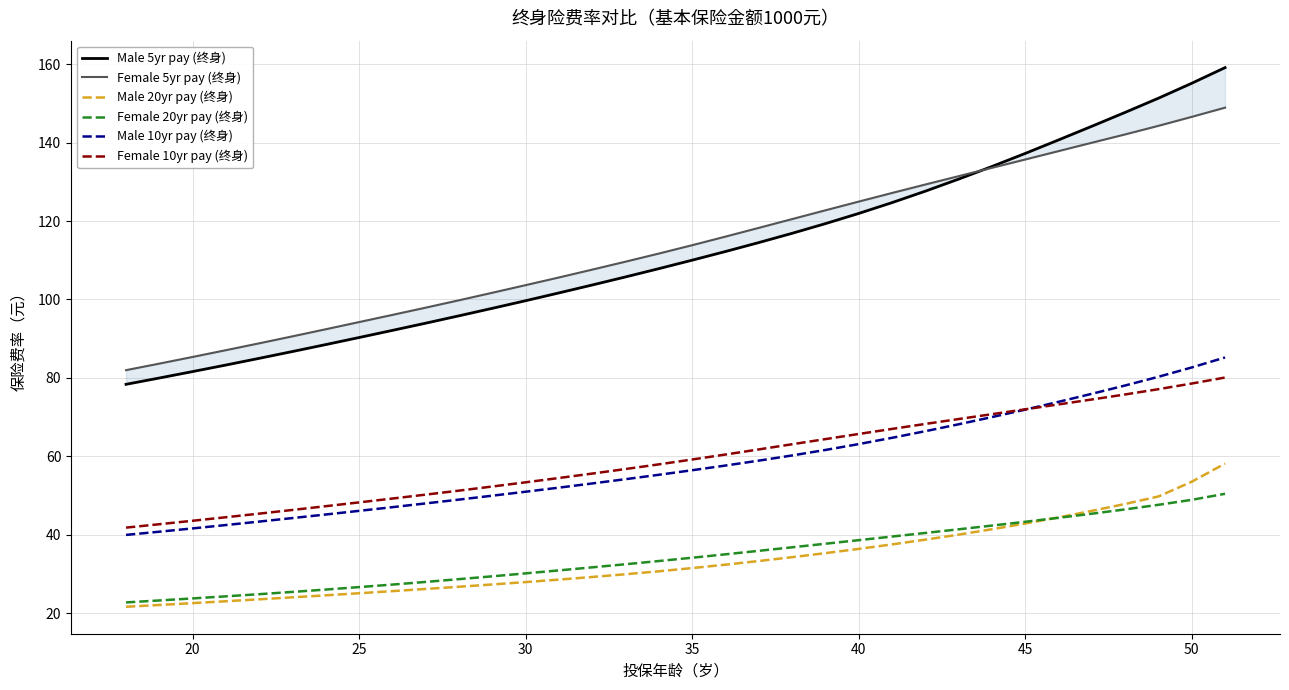

The value of Male 10yr pay (终身) at 50 is 82.7. True or false?

True